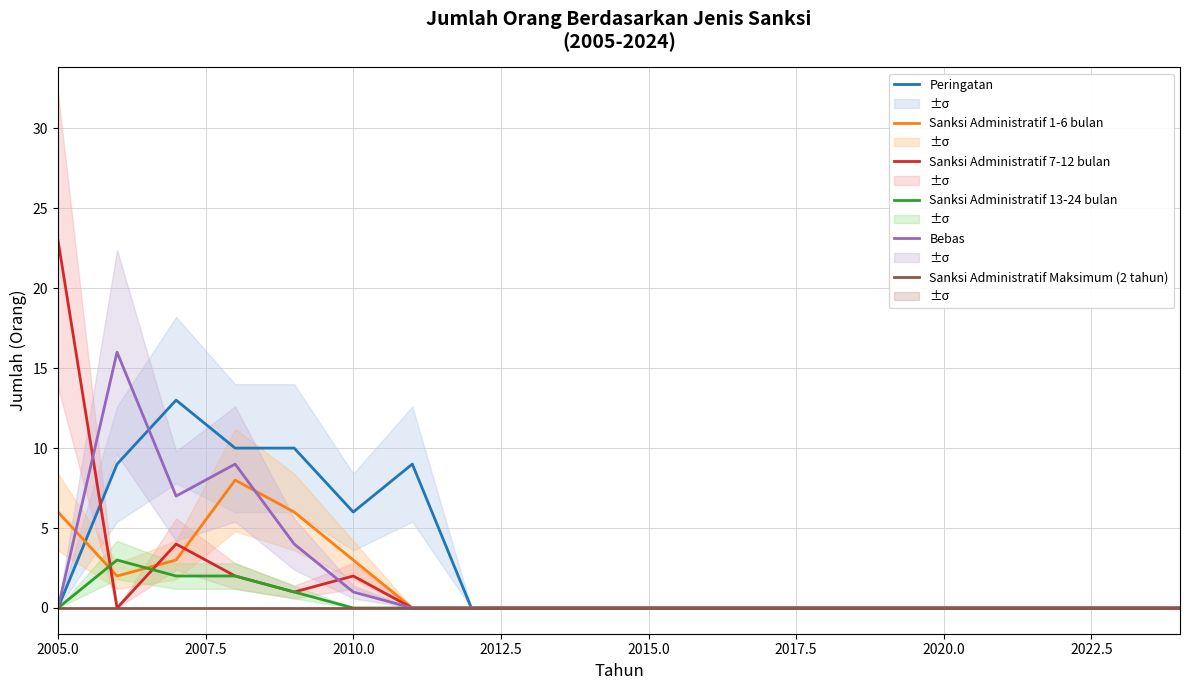

What is the highest value of the Peringatan series?

13